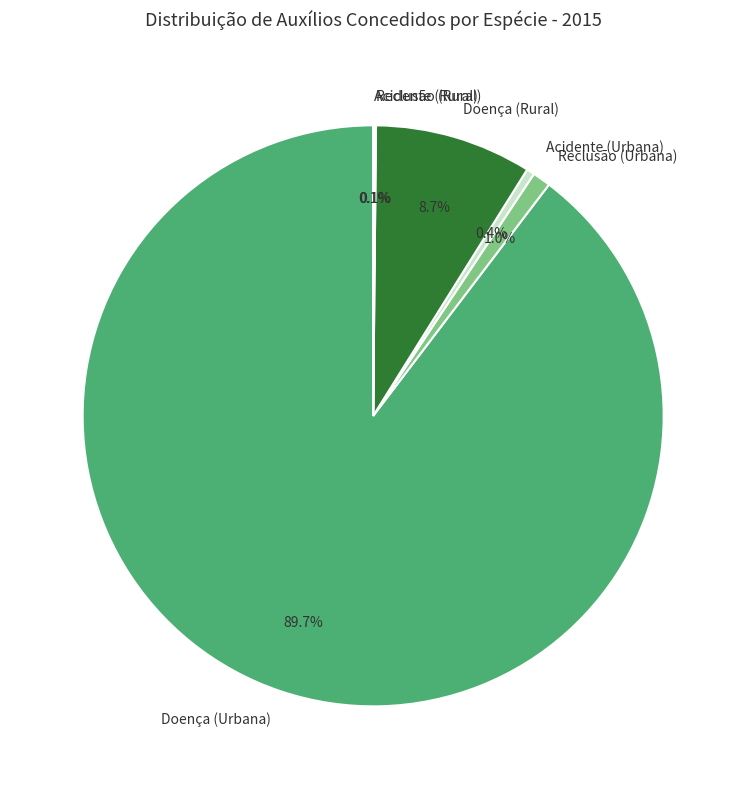

Which slice is the largest?

Doença (Urbana)